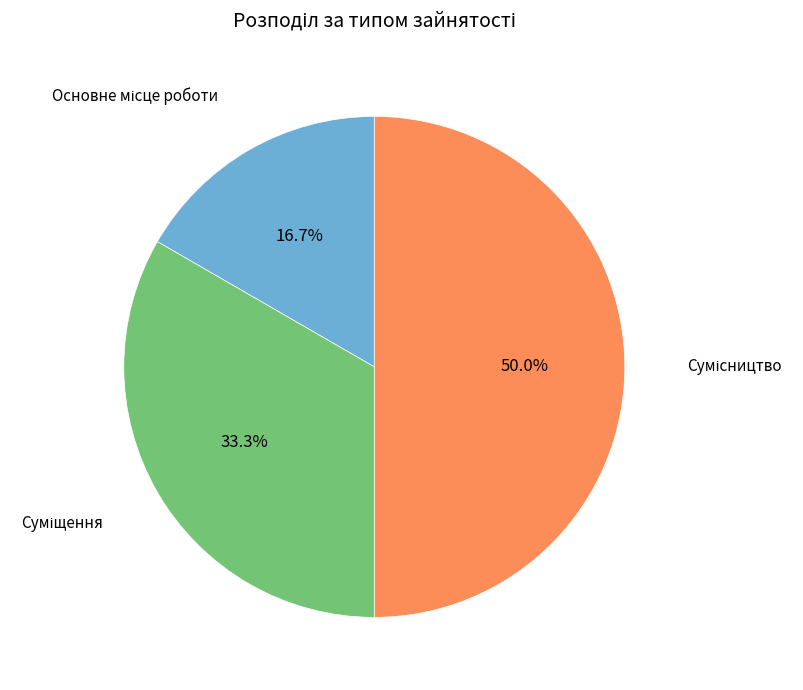

How many slices are in this pie chart?

3